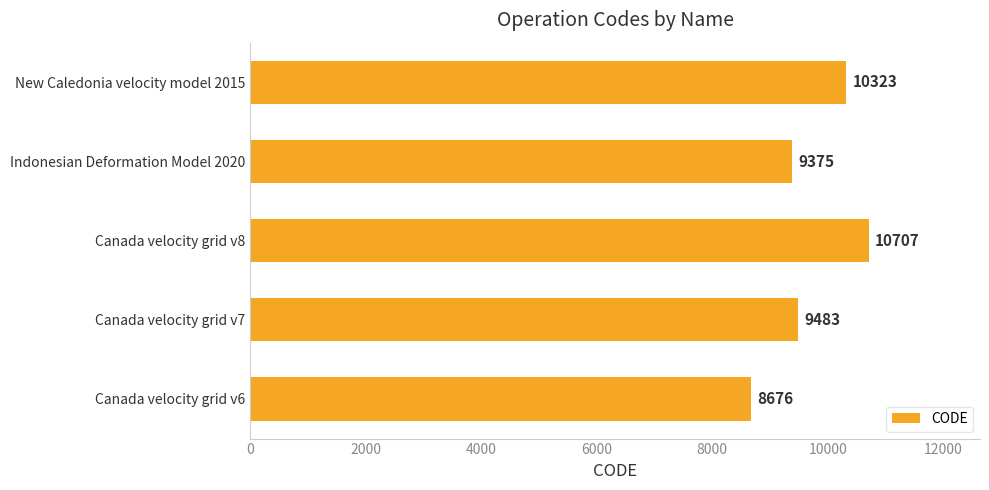

Reading bottom to top, list all the values displayed in this chart.

8676	9483	10707	9375	10323